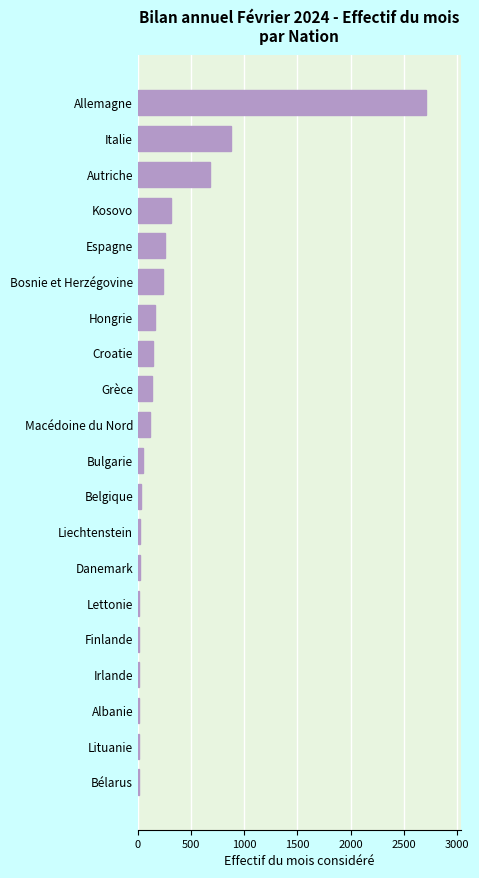

What is the change in value from Espagne to Hongrie?

-94